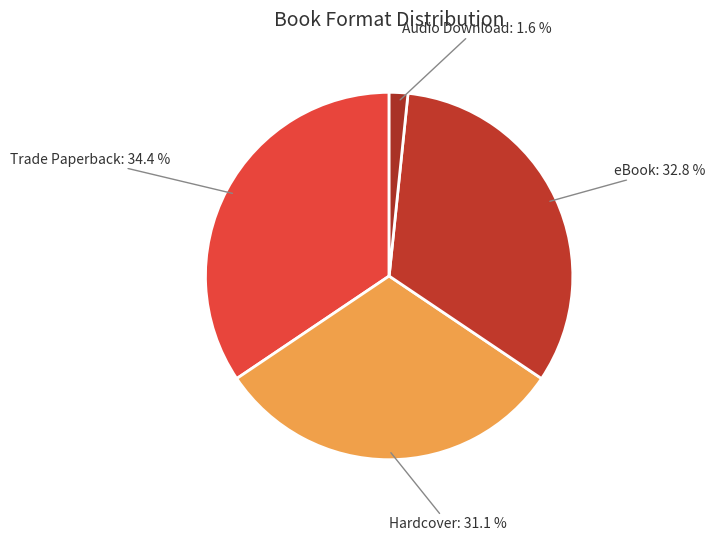

Is it true that Trade Paperback is 27% of the pie?

False